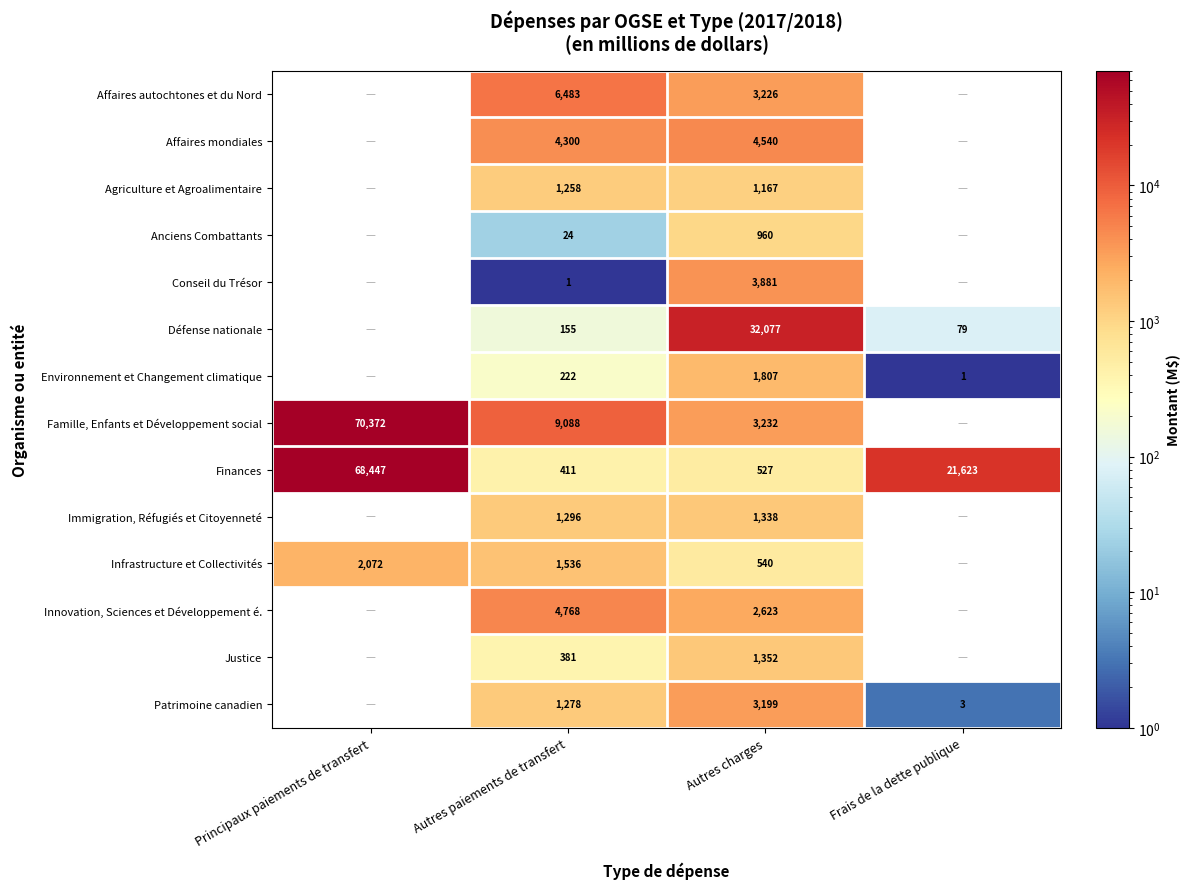

Is the value of Immigration, Réfugiés et Citoyenneté at Autres charges greater than the value of Conseil du Trésor at Autres paiements de transfert?

Yes